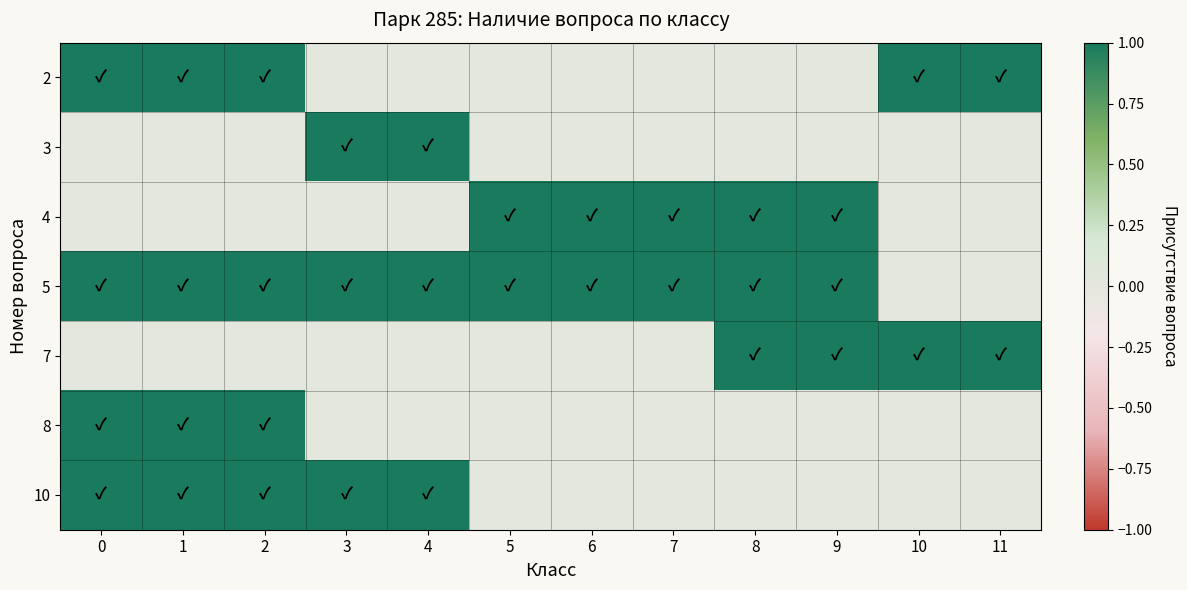

What is the maximum value shown in the chart?

1